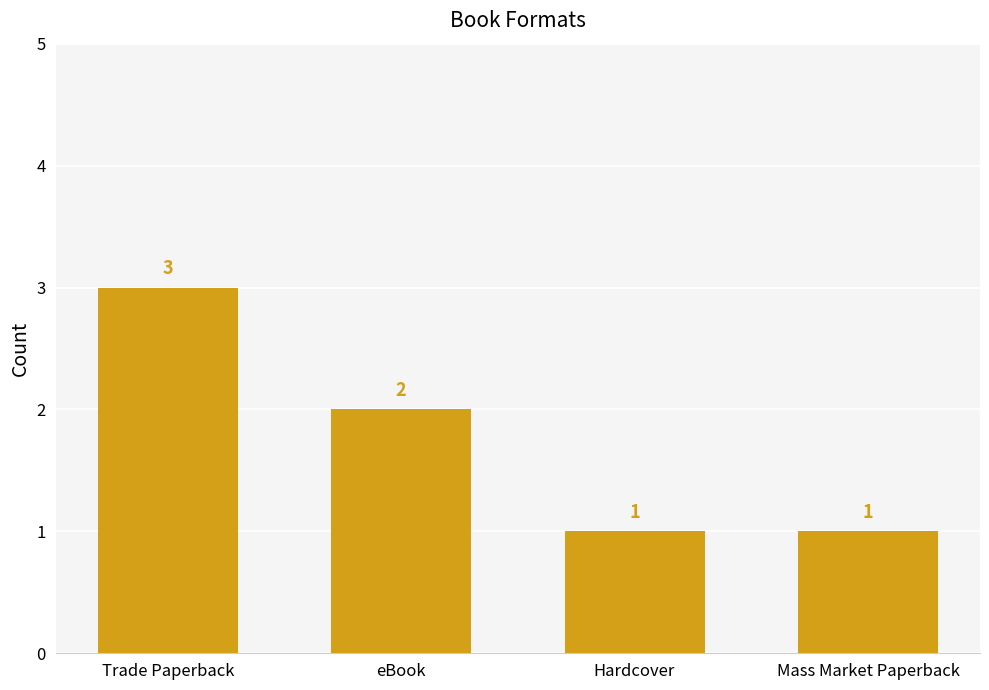

What is the value of the 3rd bar from the left?

1